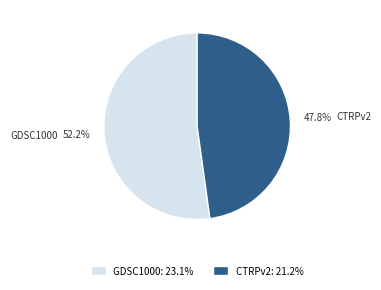

Which slice is the largest?

GDSC1000